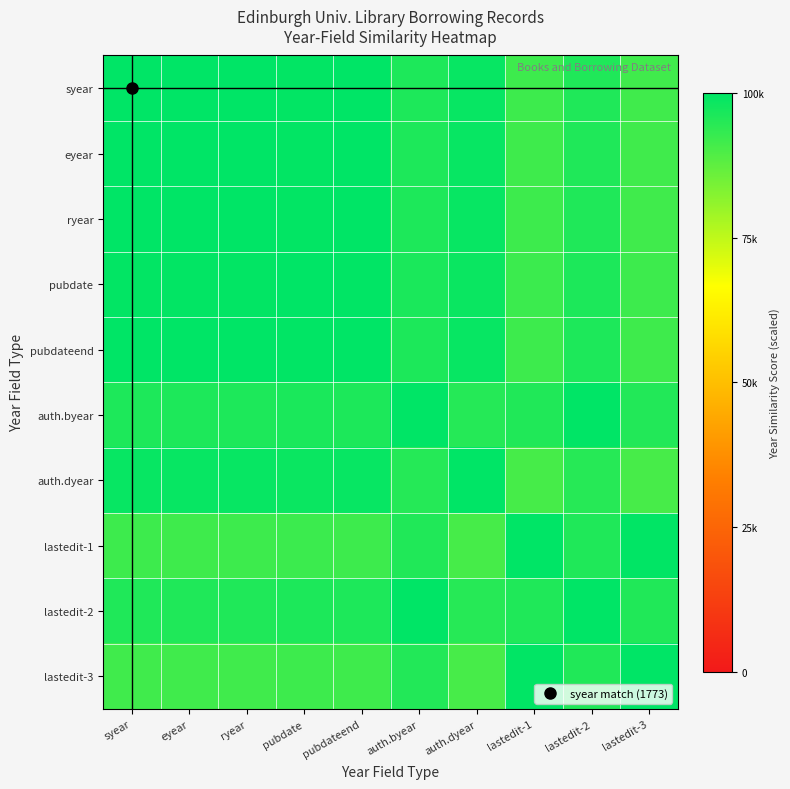

Reading left to right, list all the values displayed in this chart.

syear: syear=100000.0	eyear=99887.3	ryear=100000.0	pubdate=99605.2	pubdateend=99943.6	auth.byear=96051.9	auth.dyear=98884.6	lastedit-1=91821.8	lastedit-2=95882.7	lastedit-3=91596.2
eyear: syear=99887.3	eyear=100000.0	ryear=99887.3	pubdate=99493.0	pubdateend=99831.0	auth.byear=95943.7	auth.dyear=98996.1	lastedit-1=91718.3	lastedit-2=95774.6	lastedit-3=91493.0
ryear: syear=100000.0	eyear=99887.3	ryear=100000.0	pubdate=99605.2	pubdateend=99943.6	auth.byear=96051.9	auth.dyear=98884.6	lastedit-1=91821.8	lastedit-2=95882.7	lastedit-3=91596.2
pubdate: syear=99605.2	eyear=99493.0	ryear=99605.2	pubdate=100000.0	pubdateend=99661.4	auth.byear=96432.6	auth.dyear=98494.1	lastedit-1=92185.7	lastedit-2=96262.7	lastedit-3=91959.2
pubdateend: syear=99943.6	eyear=99831.0	ryear=99943.6	pubdate=99661.4	pubdateend=100000.0	auth.byear=96106.1	auth.dyear=98828.8	lastedit-1=91873.6	lastedit-2=95936.8	lastedit-3=91647.9
auth.byear: syear=96051.9	eyear=95943.7	ryear=96051.9	pubdate=96432.6	pubdateend=96106.1	auth.byear=100000.0	auth.dyear=94980.5	lastedit-1=95596.0	lastedit-2=99823.8	lastedit-3=95361.1
auth.dyear: syear=98884.6	eyear=98996.1	ryear=98884.6	pubdate=98494.1	pubdateend=98828.8	auth.byear=94980.5	auth.dyear=100000.0	lastedit-1=90797.5	lastedit-2=94813.2	lastedit-3=90574.5
lastedit-1: syear=91821.8	eyear=91718.3	ryear=91821.8	pubdate=92185.7	pubdateend=91873.6	auth.byear=95596.0	auth.dyear=90797.5	lastedit-1=100000.0	lastedit-2=95764.7	lastedit-3=99754.3
lastedit-2: syear=95882.7	eyear=95774.6	ryear=95882.7	pubdate=96262.7	pubdateend=95936.8	auth.byear=99823.8	auth.dyear=94813.2	lastedit-1=95764.7	lastedit-2=100000.0	lastedit-3=95529.4
lastedit-3: syear=91596.2	eyear=91493.0	ryear=91596.2	pubdate=91959.2	pubdateend=91647.9	auth.byear=95361.1	auth.dyear=90574.5	lastedit-1=99754.3	lastedit-2=95529.4	lastedit-3=100000.0